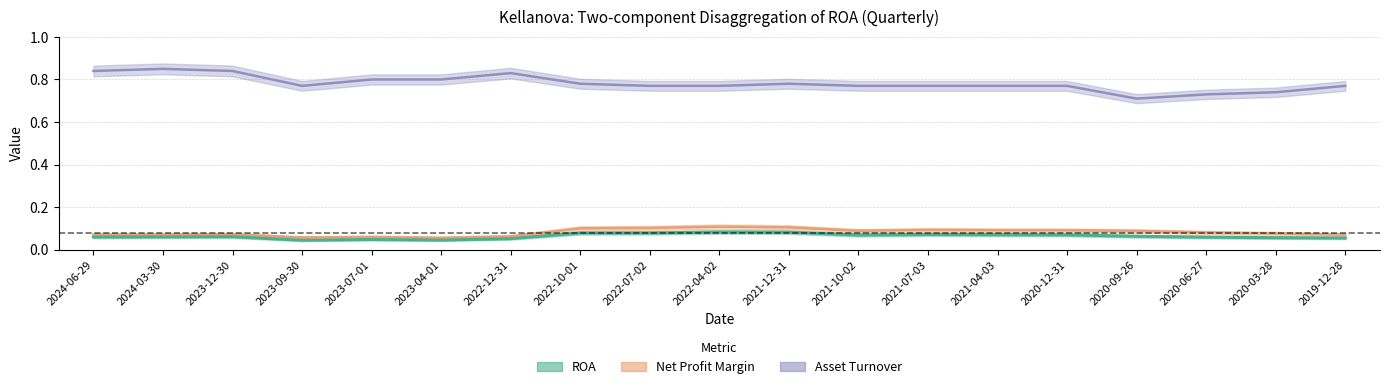

How many interior local valleys does the Asset Turnover series have?

2